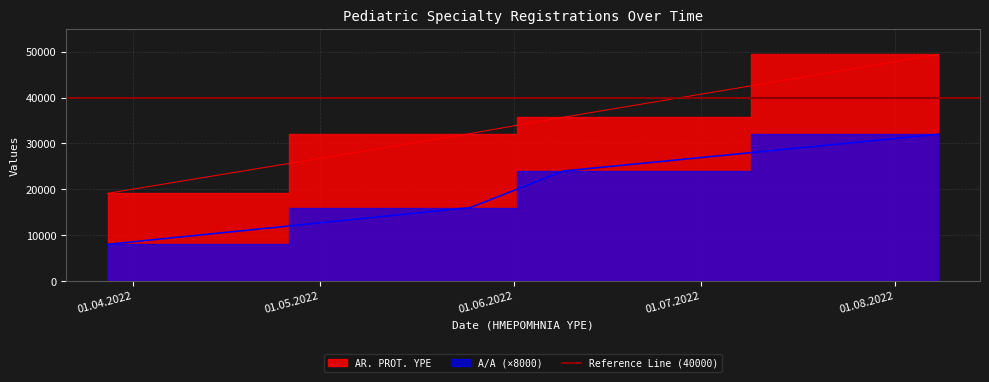

How many data points does each series have?

4